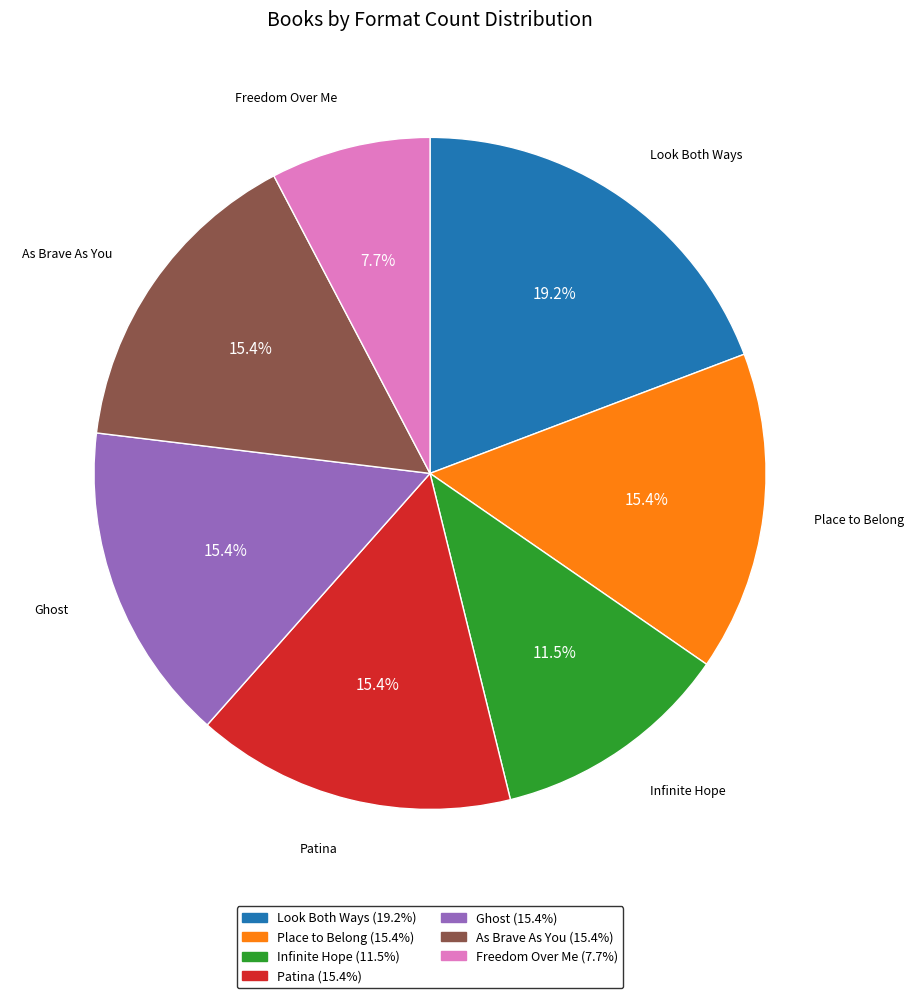

Does any single category account for the majority?

No